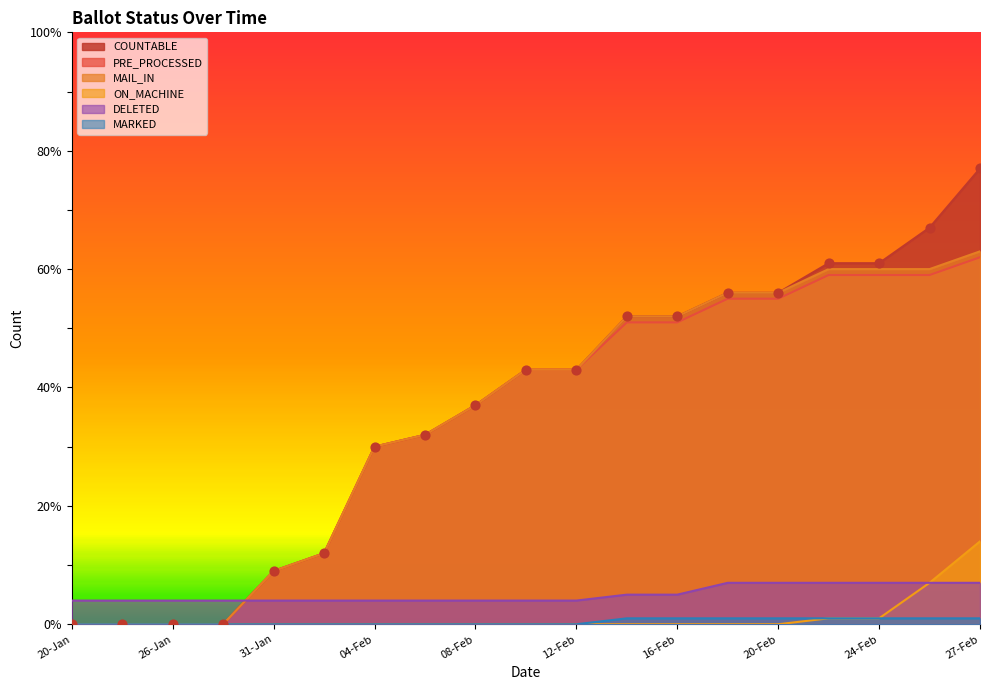

Which series contains the highest Y value?

COUNTABLE